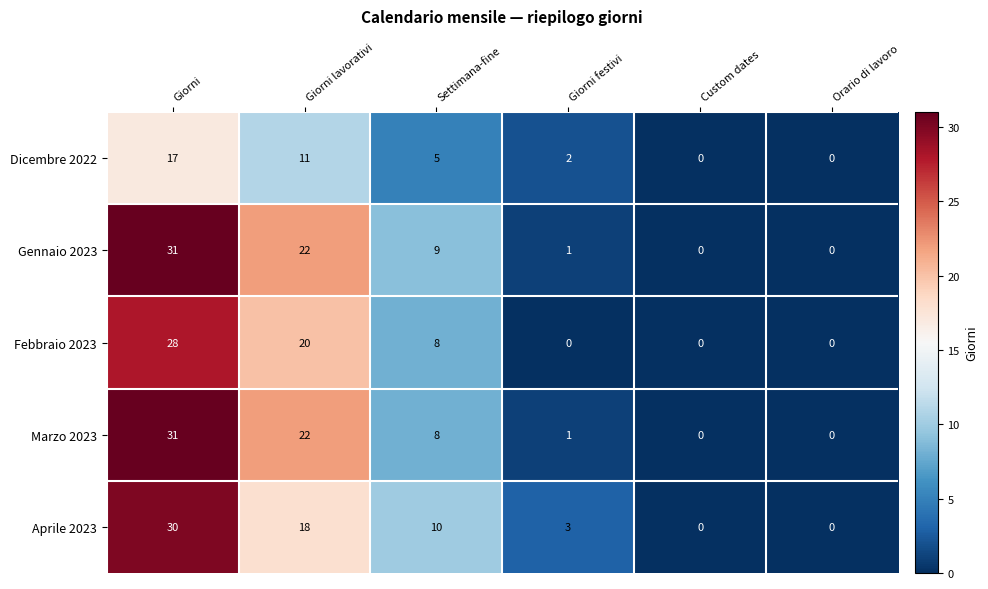

Which series has the largest total across all categories?

Gennaio 2023